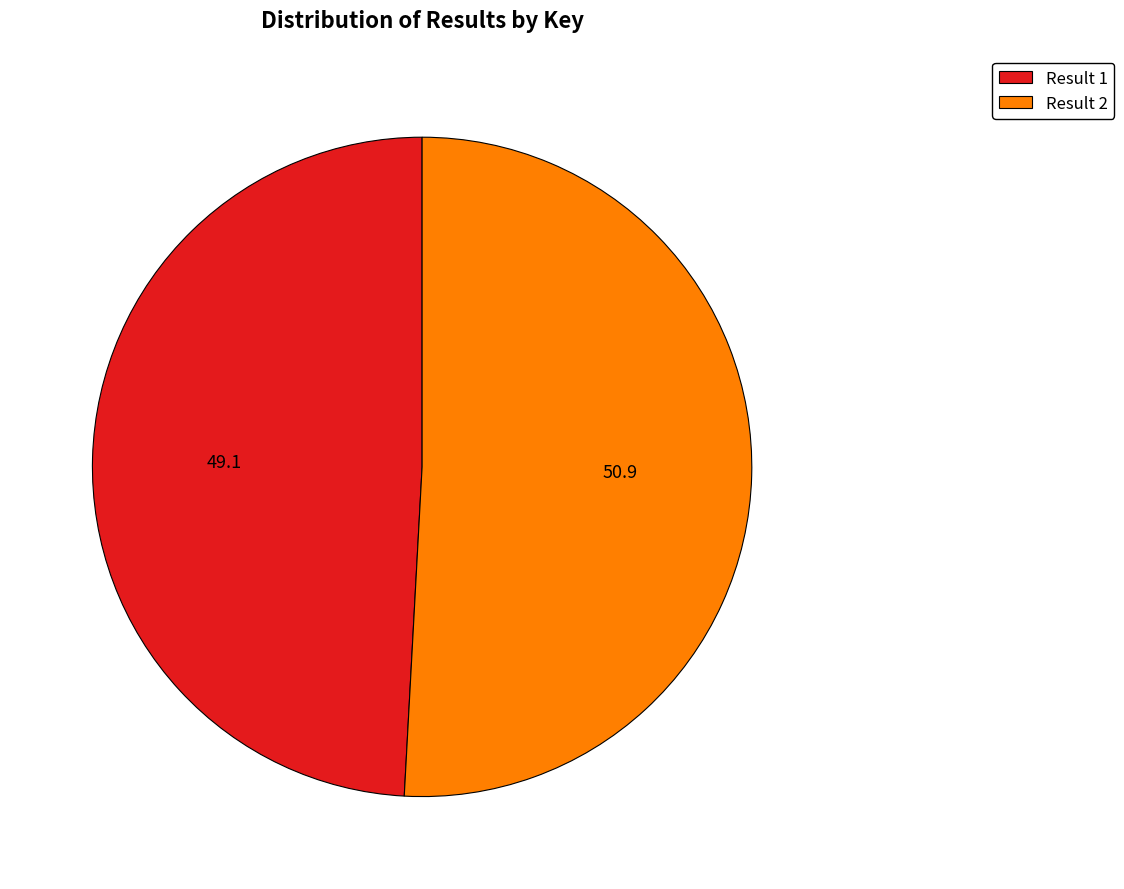

Count the number of slices in the pie.

2